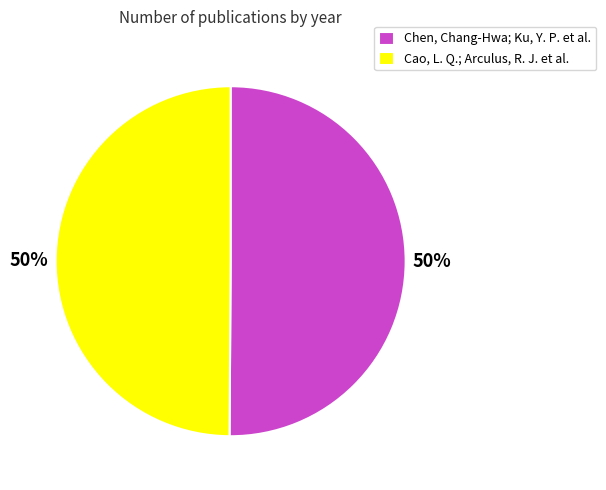

Is the sum of Chen, Chang-Hwa; Ku, Y. P. et al. and Cao, L. Q.; Arculus, R. J. et al. greater than half?

Yes